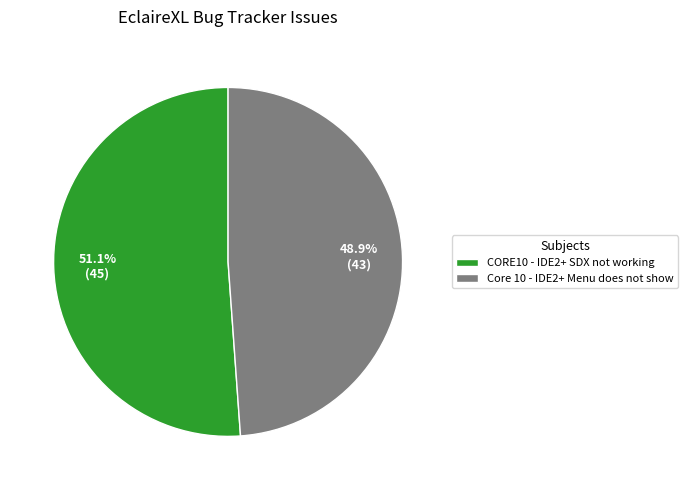

What percentage is the CORE10 - IDE2+ SDX not working slice, to the nearest percent?

51%